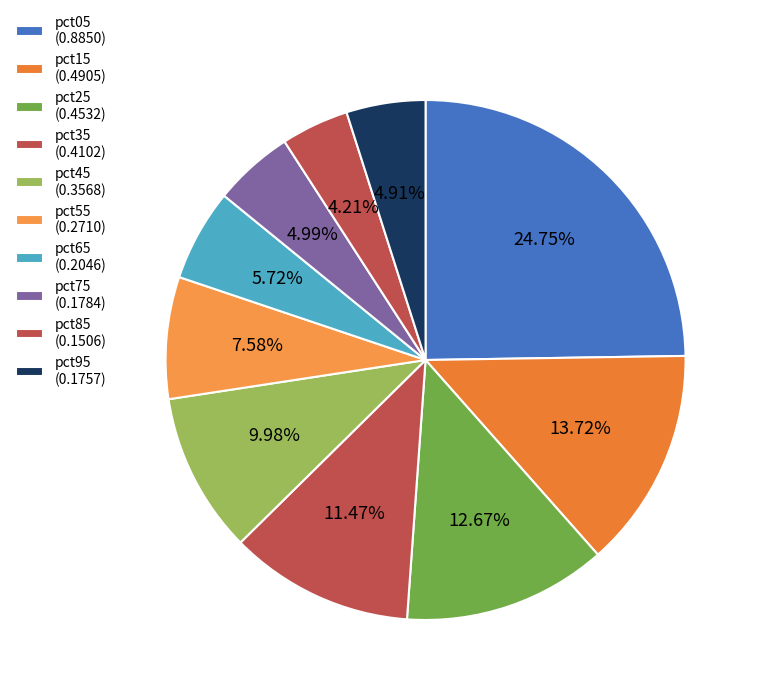

Is the sum of pct85 and pct95 greater than half?

No